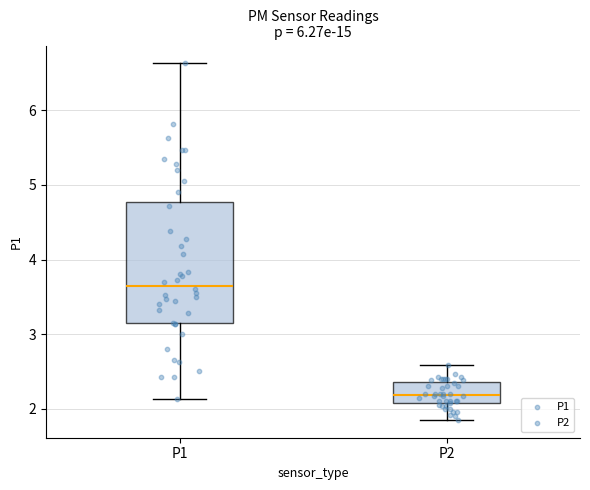

Reading left to right, transcribe this box plot: for each box, give where its median line is, the range the box spans, and where its two whiskers end, as read against the y-axis. The values are not printed on the chart, so give them approximately, as read against the axis.

P1: median 3.7, box 3.1 to 4.8, whiskers 2.1 to 6.6
P2: median 2.2, box 2.1 to 2.4, whiskers 1.9 to 2.6